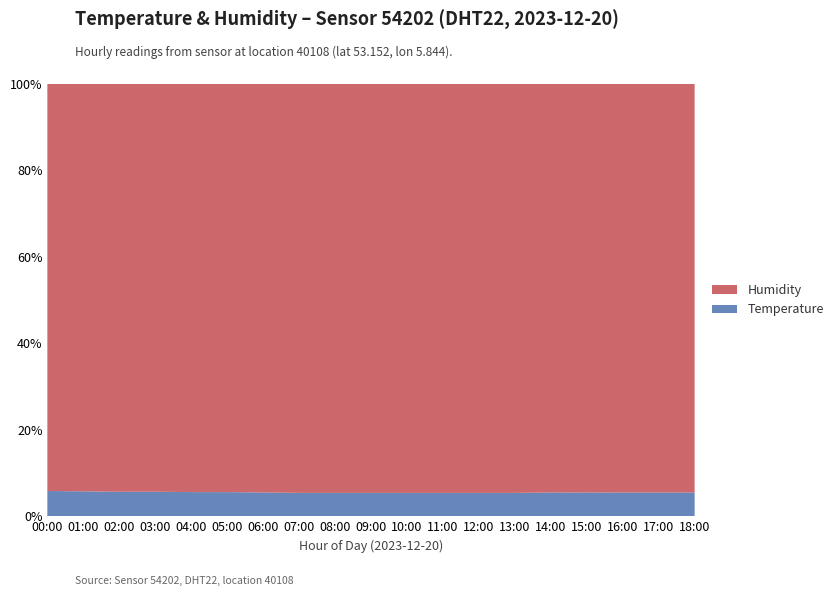

Reading right to left, extract all data points from this chart.

Temperature: 18:00=5.7	17:00=5.7	16:00=5.7	15:00=5.7	14:00=5.7	13:00=5.6	12:00=5.6	11:00=5.6	10:00=5.6	09:00=5.6	08:00=5.6	07:00=5.6	06:00=5.7	05:00=5.8	04:00=5.8	03:00=5.9	02:00=5.9	01:00=6.0	00:00=6.1
Humidity: 18:00=97.8	17:00=97.8	16:00=97.8	15:00=97.9	14:00=97.8	13:00=97.8	12:00=97.8	11:00=97.8	10:00=97.8	09:00=97.7	08:00=97.7	07:00=97.7	06:00=97.7	05:00=97.8	04:00=97.7	03:00=97.8	02:00=98.0	01:00=97.9	00:00=98.0